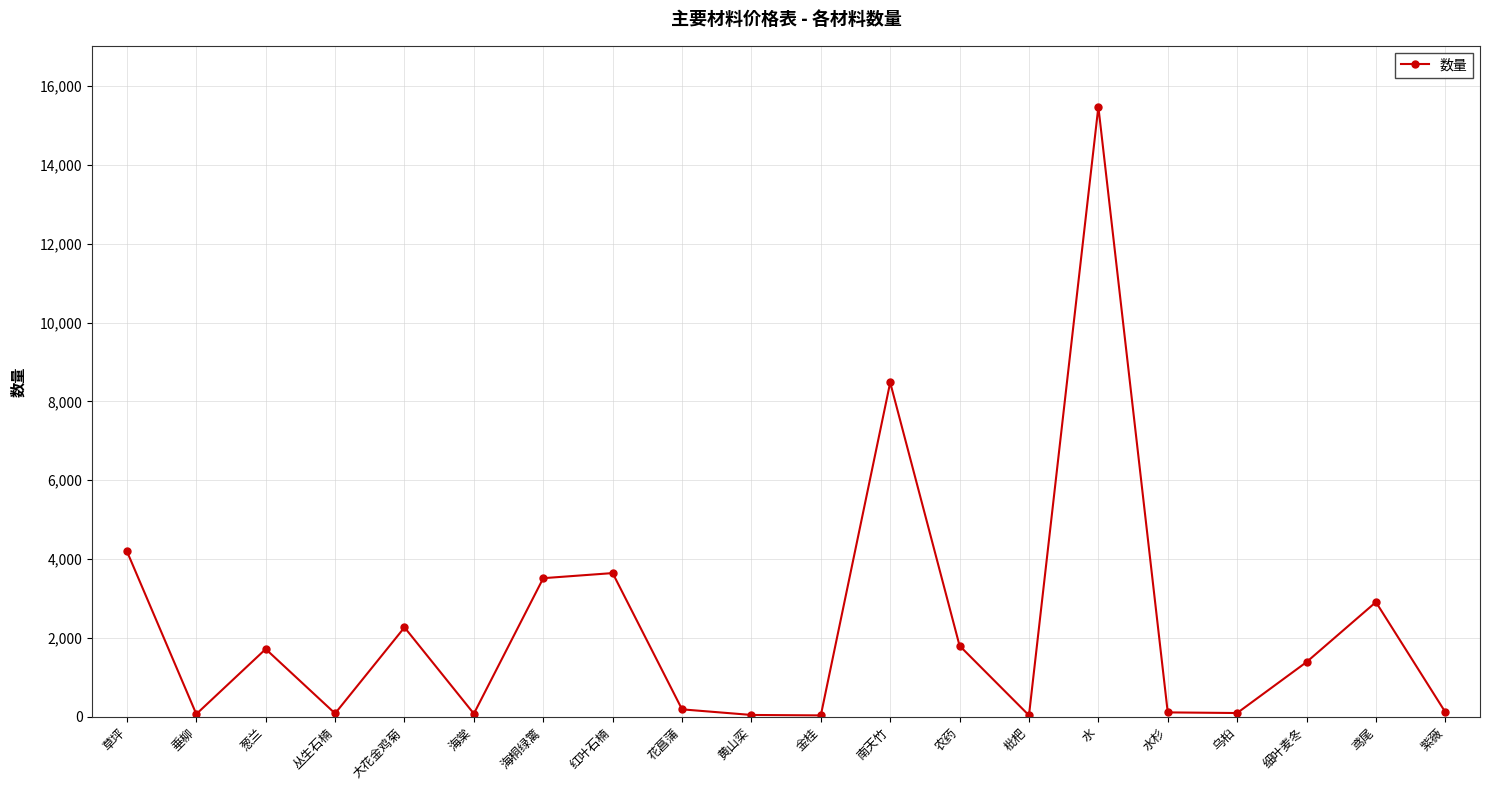

How many series are shown in this chart?

1